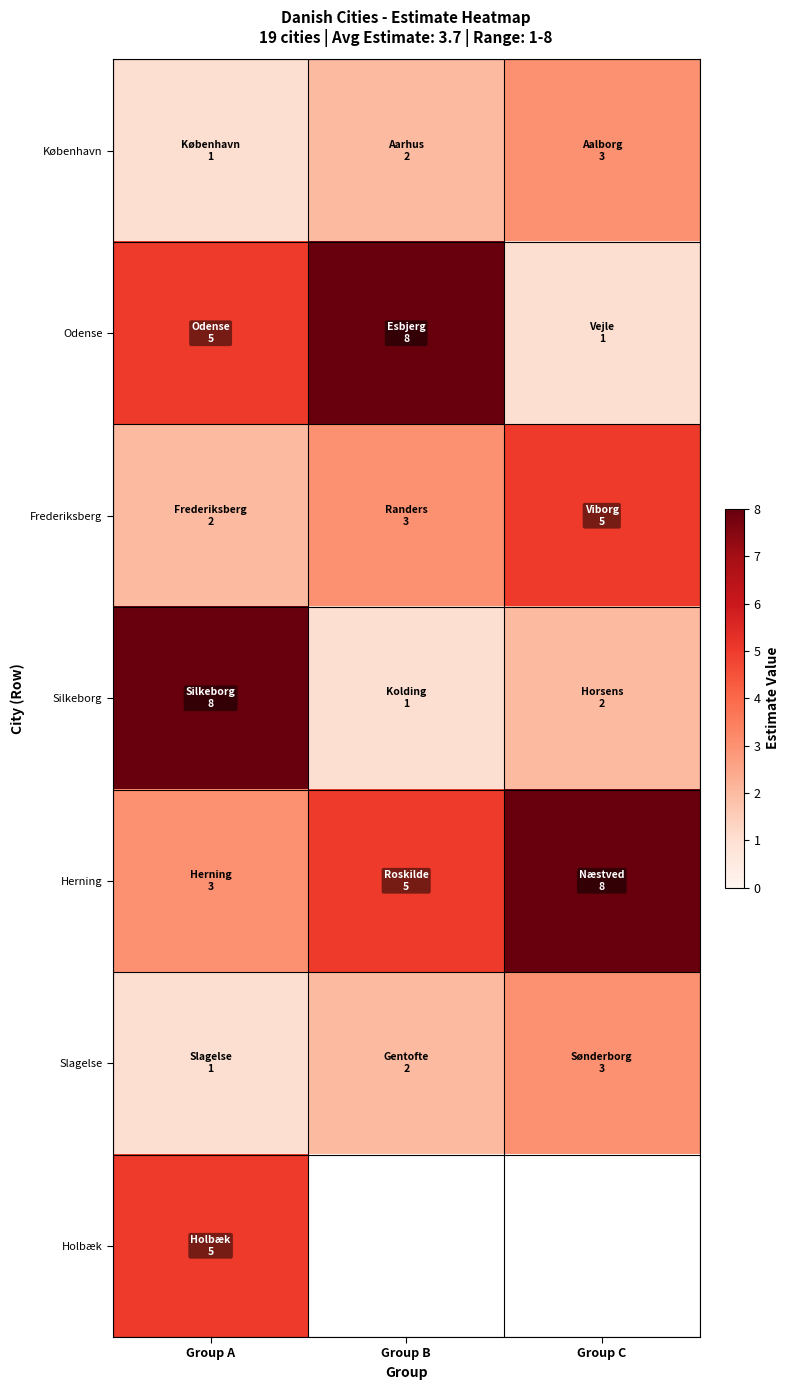

At which label does Silkeborg first exceed 2?

Group A